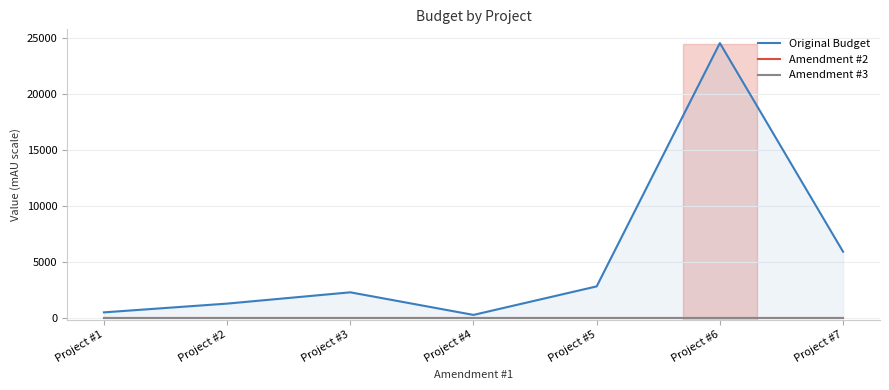

At which label is Amendment #3 closest to 0?

Project #1